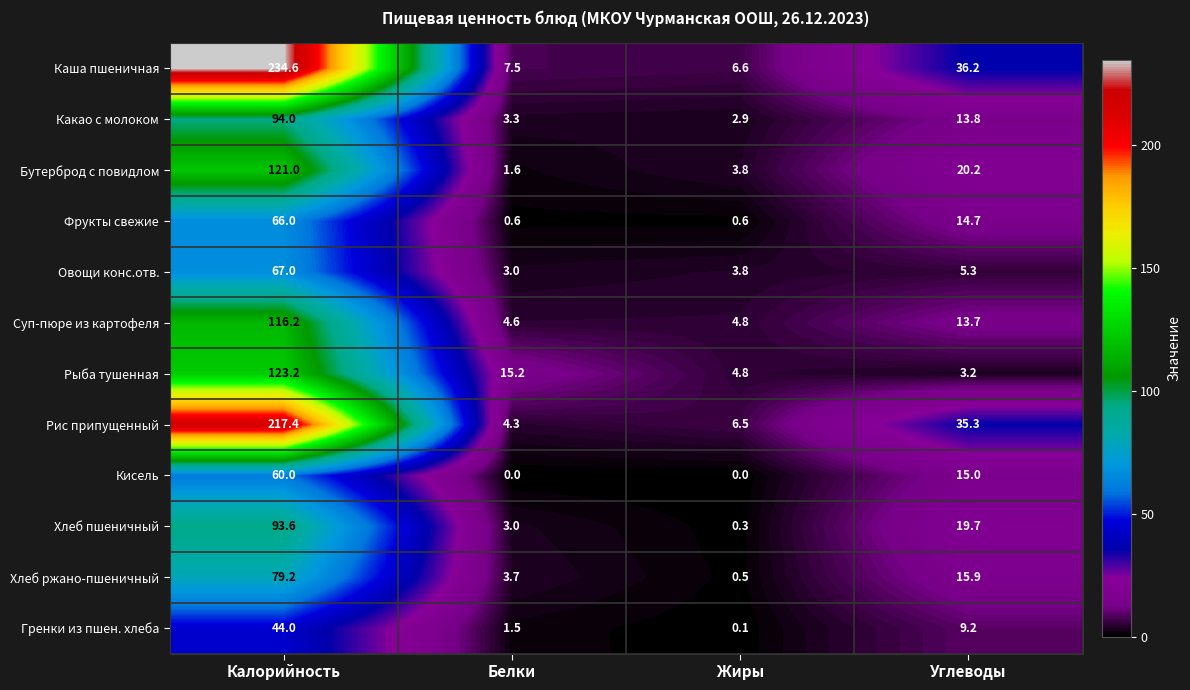

At which category is the sum across all series the highest?

Калорийность